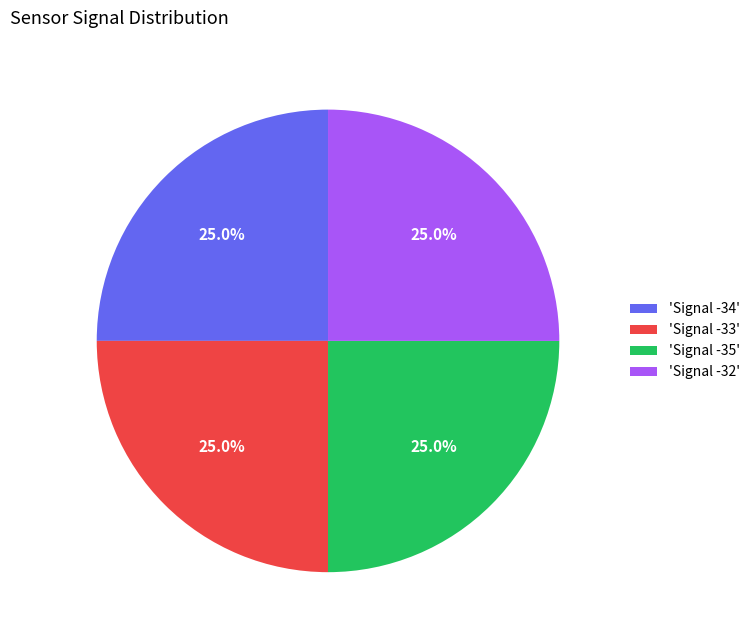

What portion of the pie excludes 'Signal -35'?

75.0%